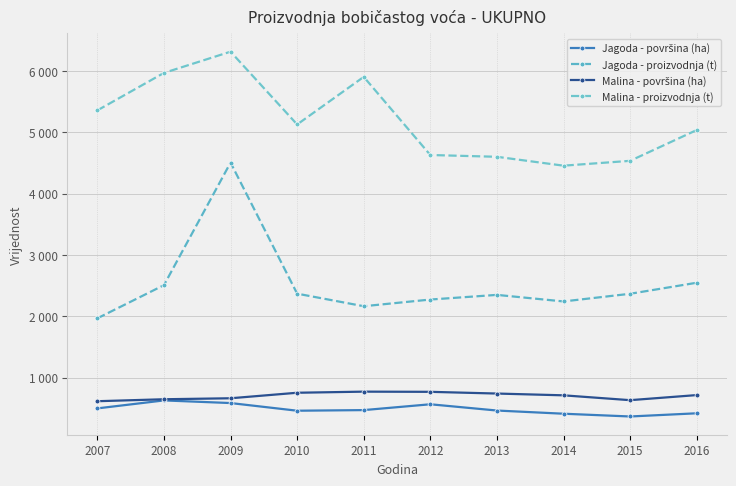

Reading left to right, what are all the values shown in this chart?

Jagoda - površina (ha): 2007=499	2008=629	2009=586	2010=461	2011=471	2012=566	2013=464	2014=412	2015=367	2016=419
Jagoda - proizvodnja (t): 2007=1968	2008=2509	2009=4507	2010=2370	2011=2165	2012=2274	2013=2350	2014=2243	2015=2368	2016=2548
Malina - površina (ha): 2007=616	2008=648	2009=664	2010=754	2011=772	2012=769	2013=741	2014=712	2015=633	2016=716
Malina - proizvodnja (t): 2007=5359	2008=5970	2009=6316	2010=5129	2011=5905	2012=4631	2013=4602	2014=4457	2015=4536	2016=5038